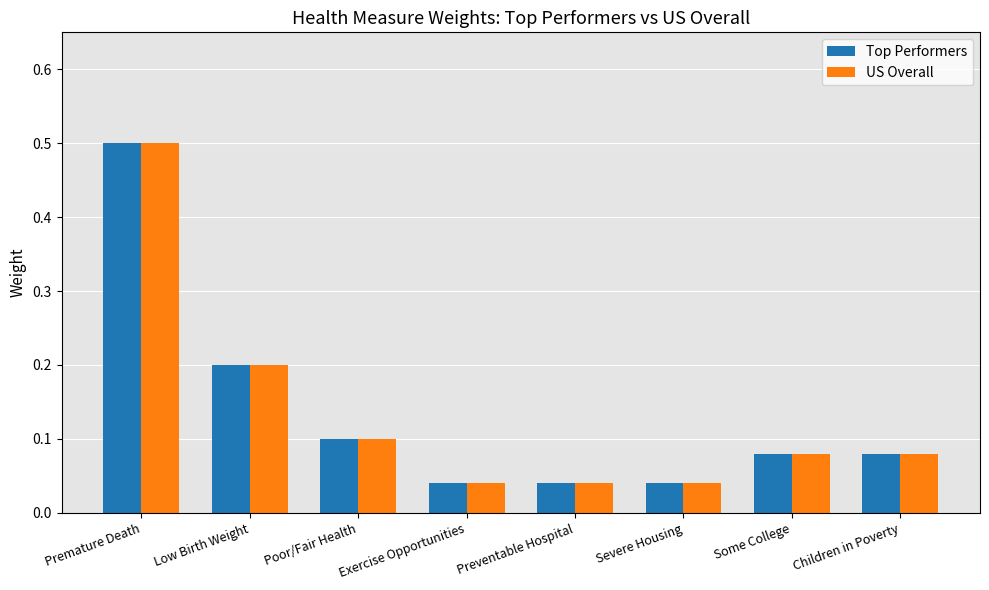

True or false: US Overall has a value of 0.1 at Low Birth Weight.

False